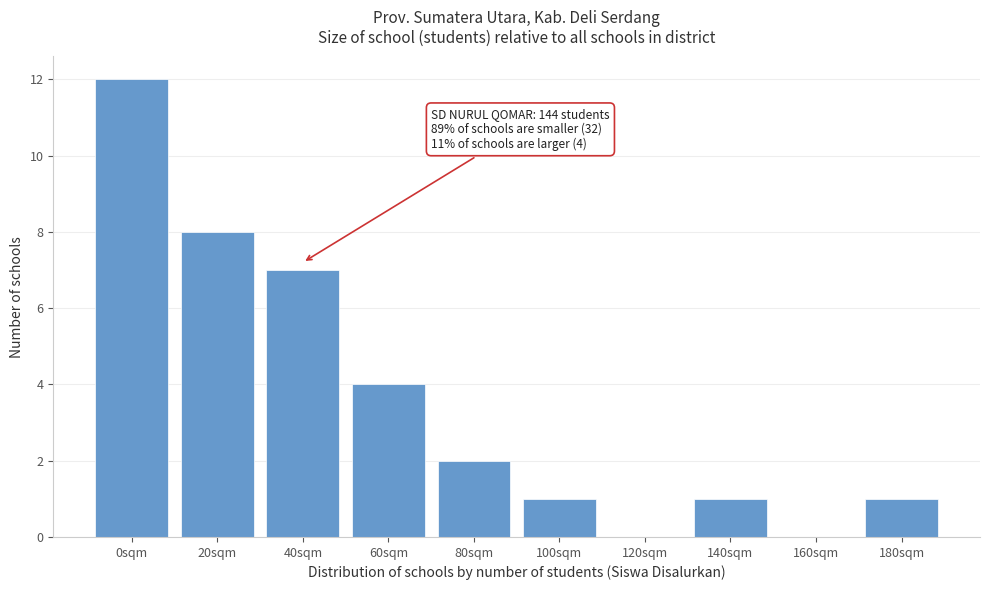

Reading right to left, extract all data points from this chart.

180sqm=1	160sqm=0	140sqm=1	120sqm=0	100sqm=1	80sqm=2	60sqm=4	40sqm=7	20sqm=8	0sqm=12